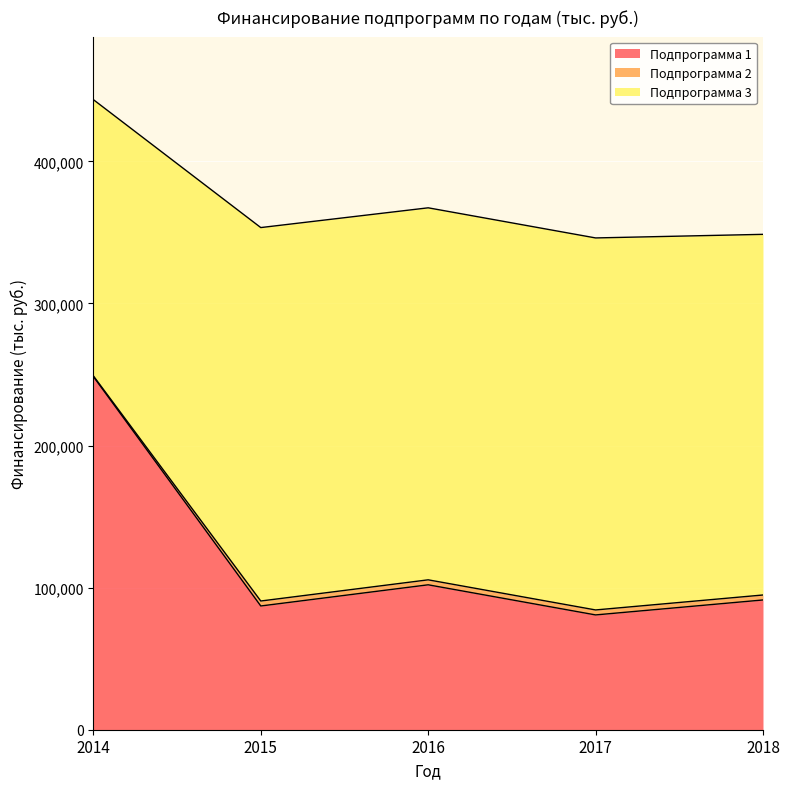

At which category is the sum across all series the highest?

2014